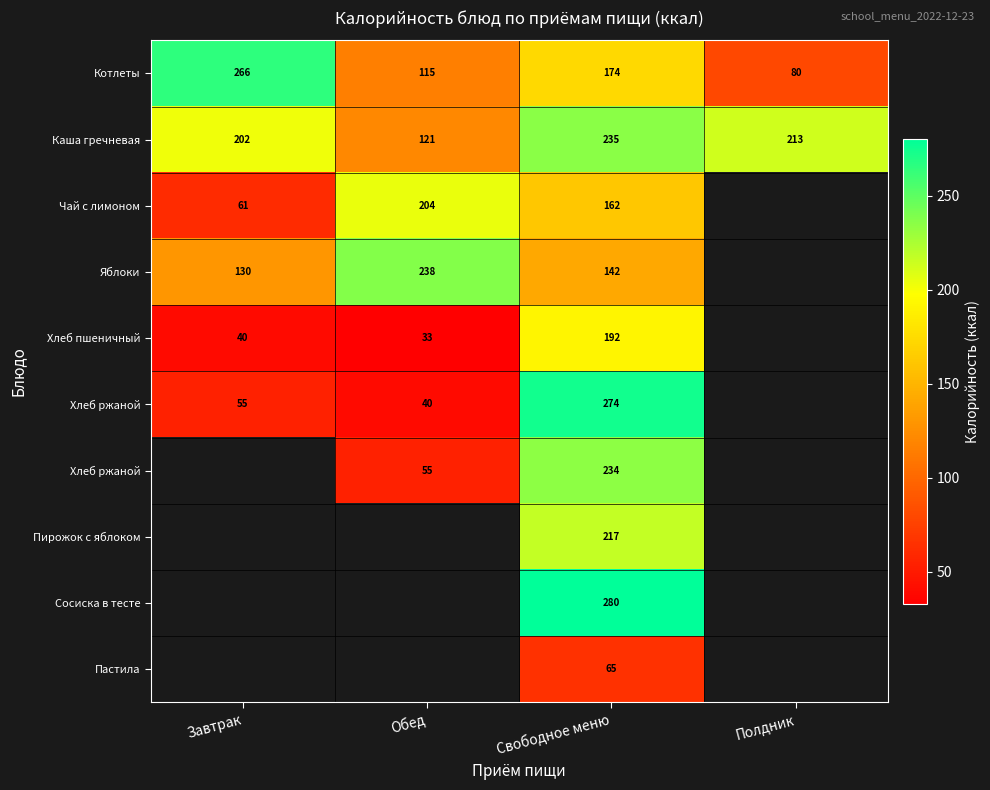

At how many categories does at least one series exceed 257?

2